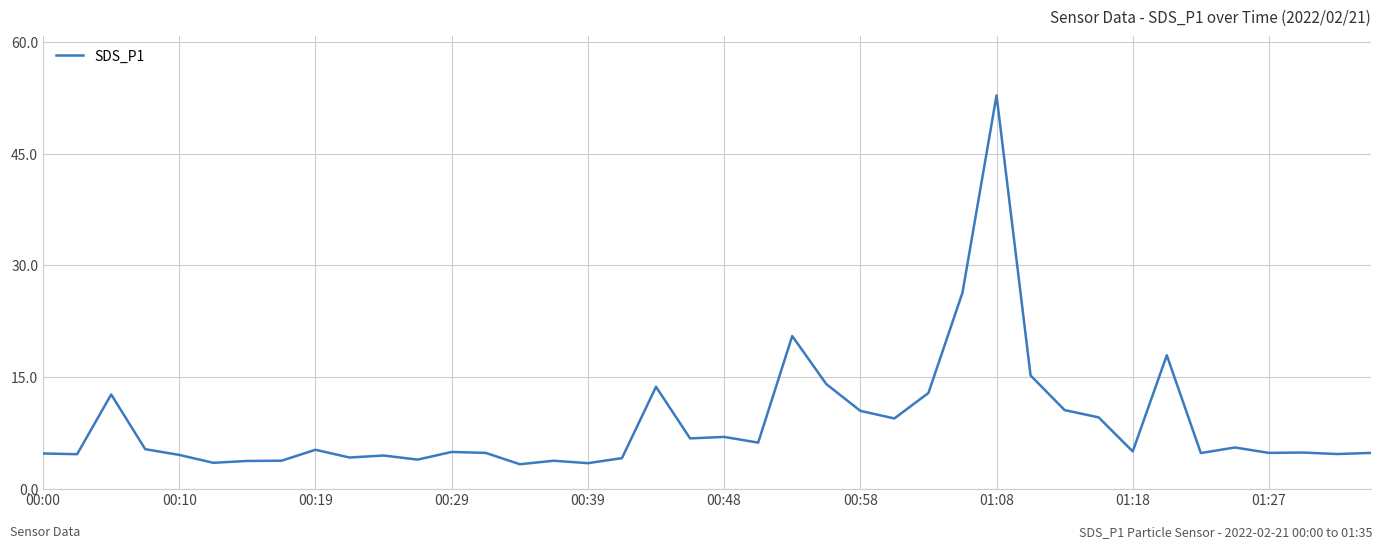

What is the maximum value shown in the chart?

52.8